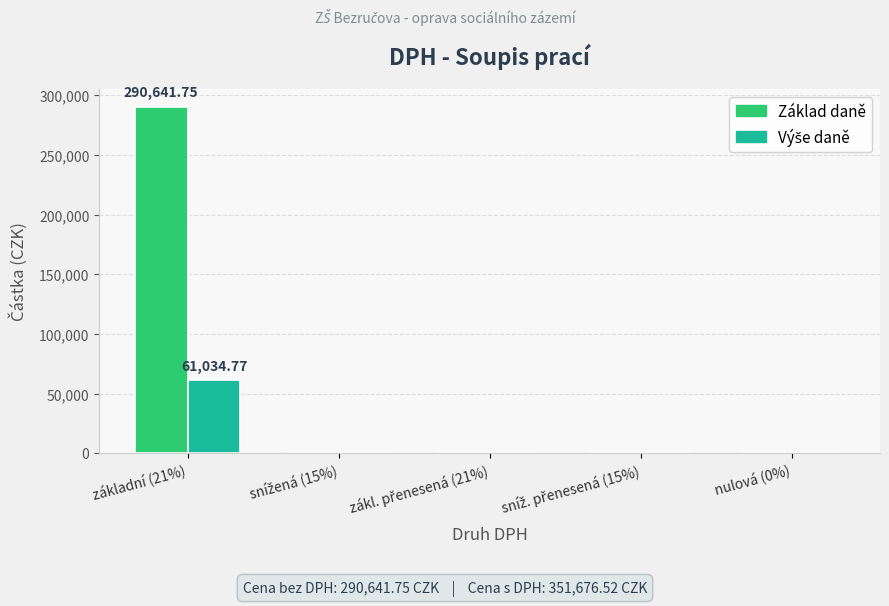

What is the spread (max minus min) of values at základní (21%)?

229607.0